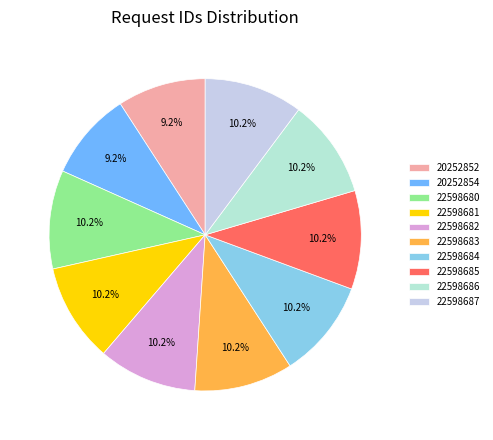

Is it true that 22598681 is 3% of the pie?

False